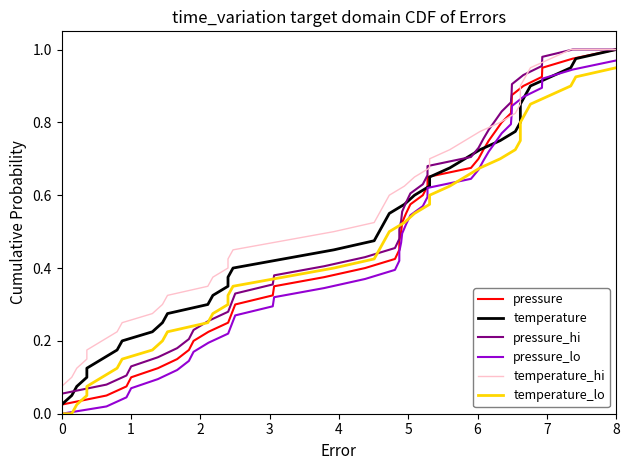

At how many categories does at least one series exceed 0?

40